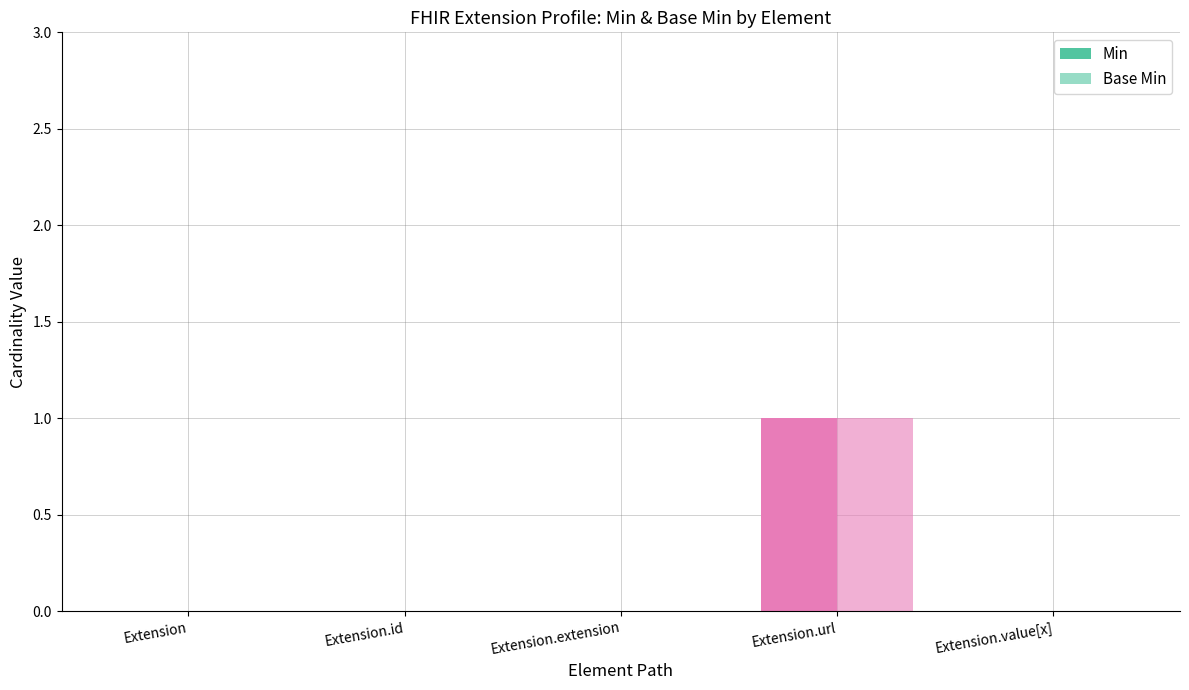

The Min series shows 0 at Extension. True or false?

False